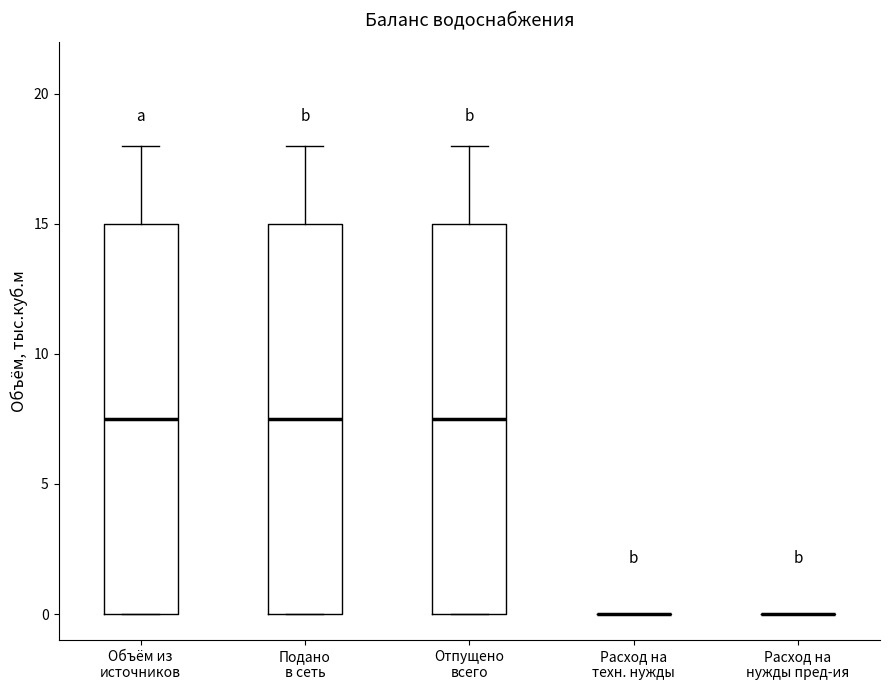

Where does the upper whisker of the box for Отпущено всего end on the y-axis? The values are not printed on the chart, so give them approximately, as read against the axis.

18.0